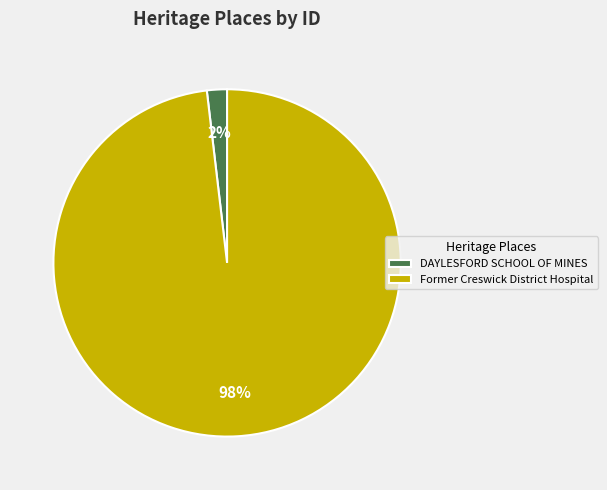

Count the number of slices in the pie.

2